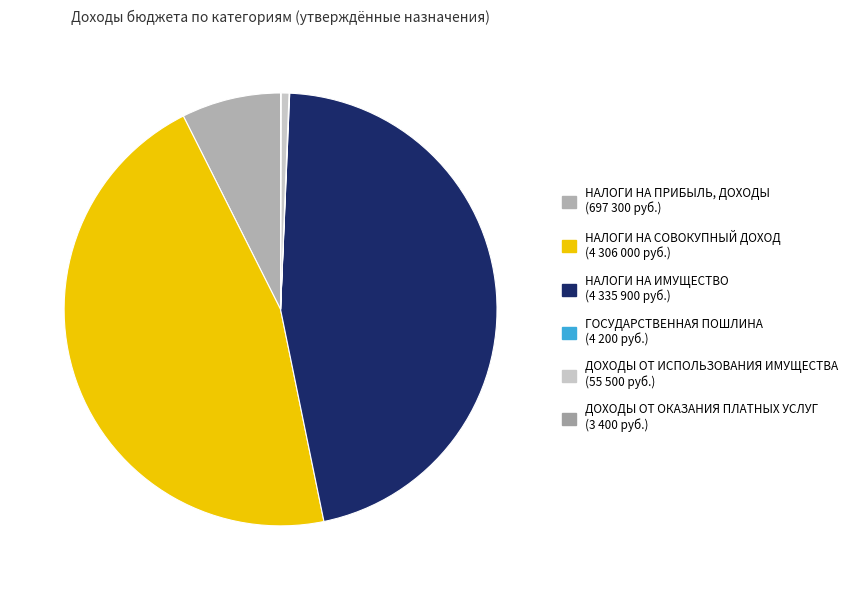

To the nearest percent, what is the combined percentage of ДОХОДЫ ОТ ОКАЗАНИЯ ПЛАТНЫХ УСЛУГ and НАЛОГИ НА ИМУЩЕСТВО?

46%